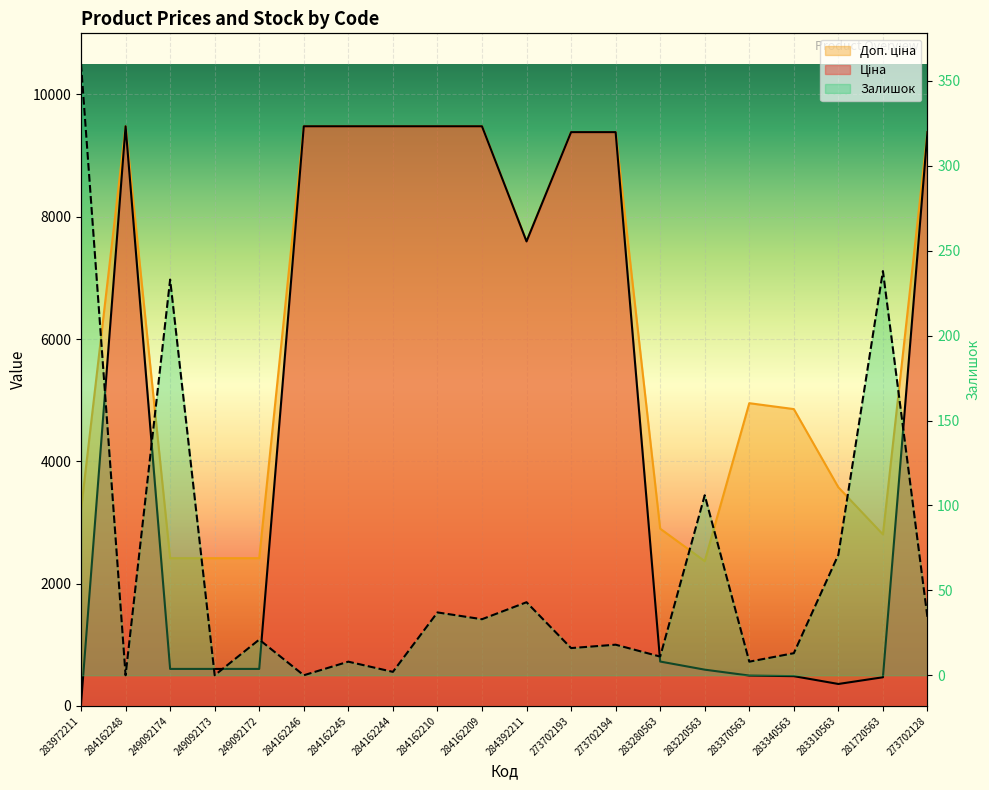

What value does the Залишок series have at 249092174?

233.0